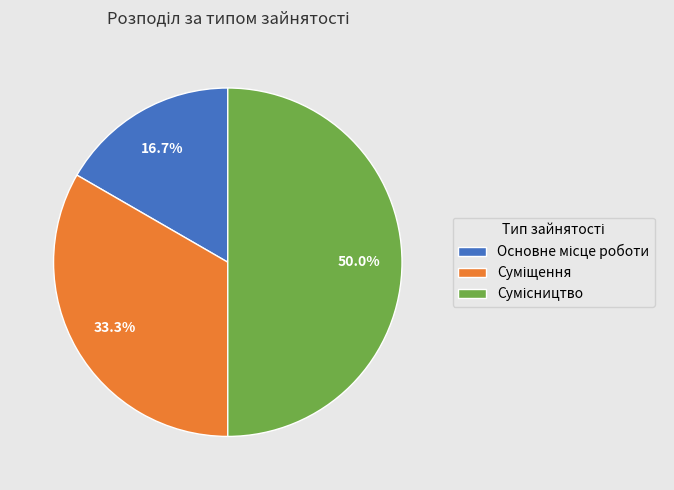

Which slice is the smallest?

Основне місце роботи